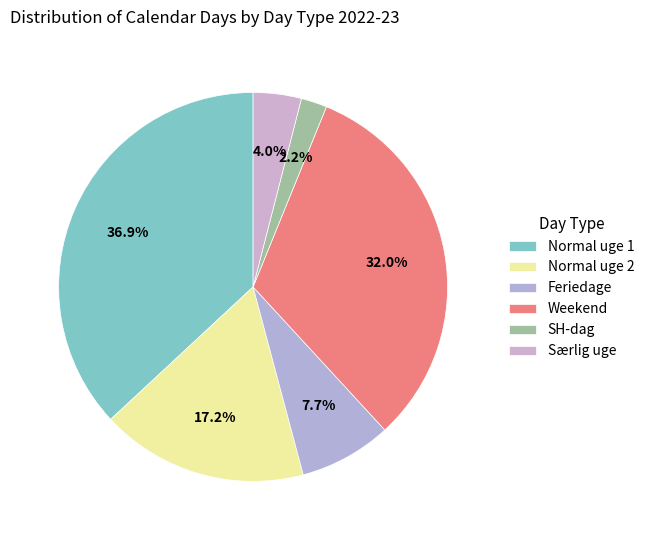

What is the change in value from Normal uge 1 to SH-dag?

-113